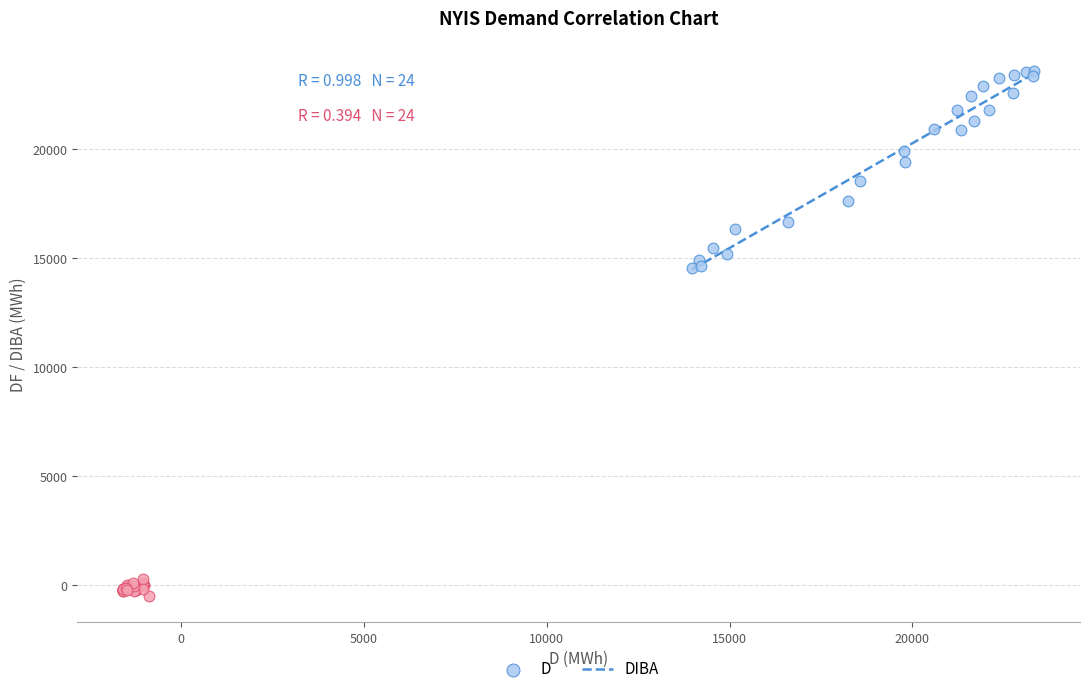

Which series reaches the minimum Y coordinate?

DIBA